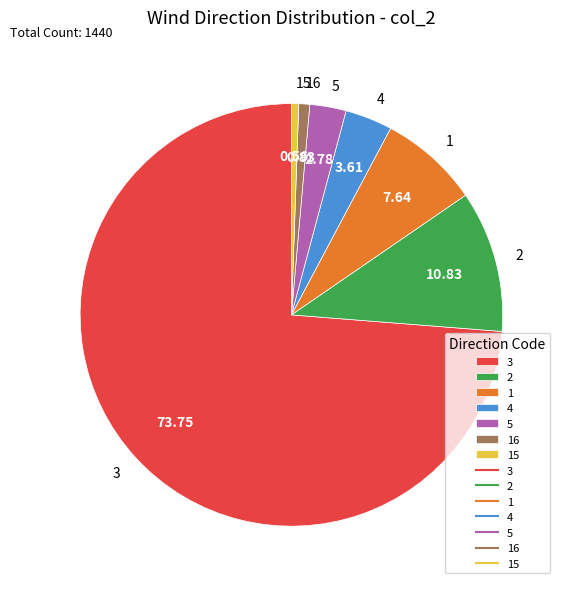

Does 2 account for over 50% of the chart?

No